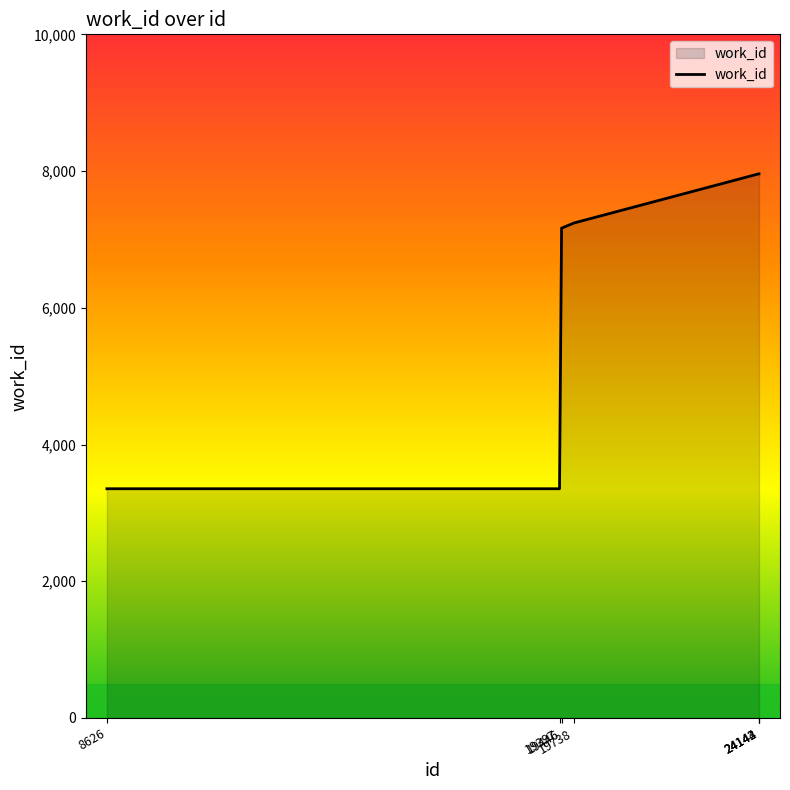

What is the minimum value shown in the chart?

3353